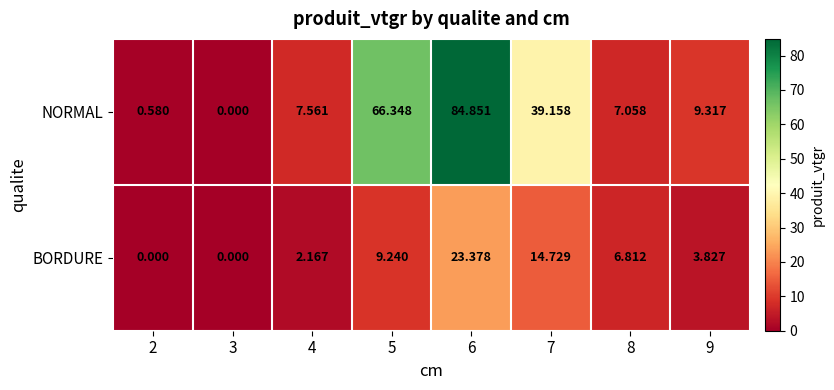

How many values in the NORMAL series are below 9?

4